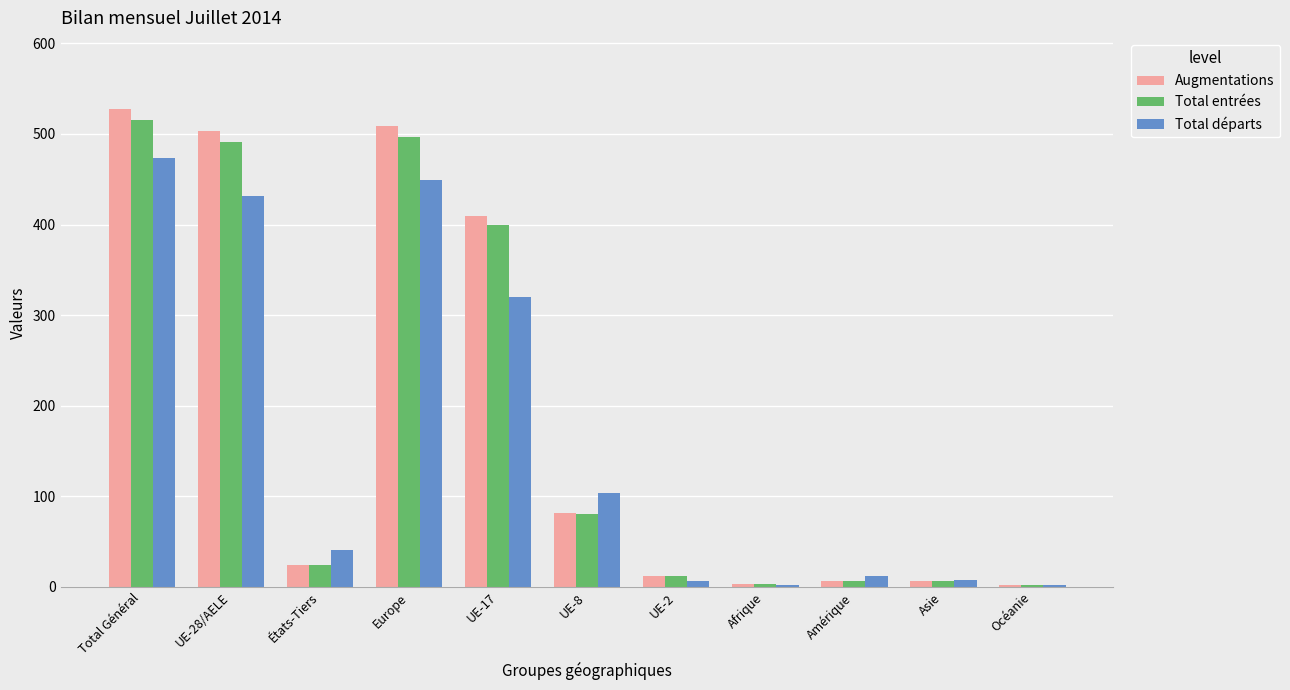

Between Total Général and UE-17, which series saw the biggest shift?

Total départs